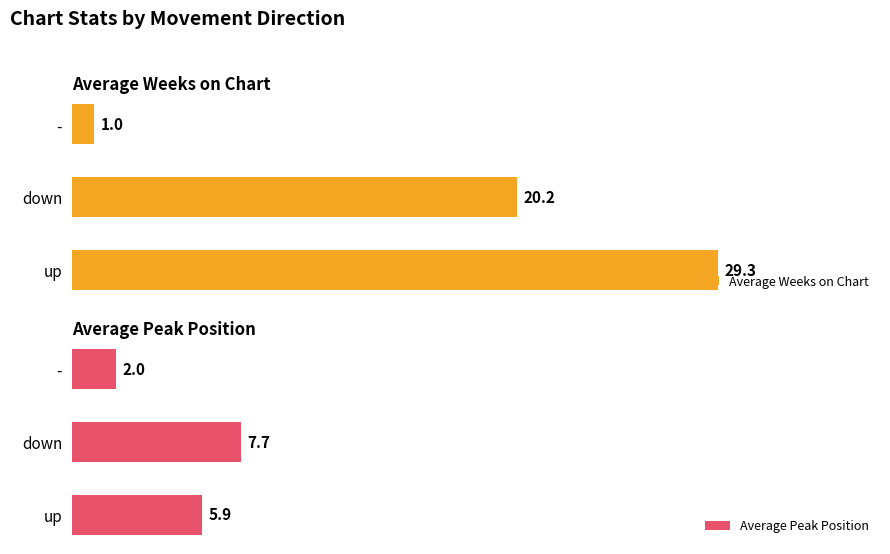

Reading right to left, extract all data points from this chart.

Average Weeks on Chart: 10=1.0	5=20.2	0=29.3
Average Peak Position: 10=2.0	5=7.7	0=5.9